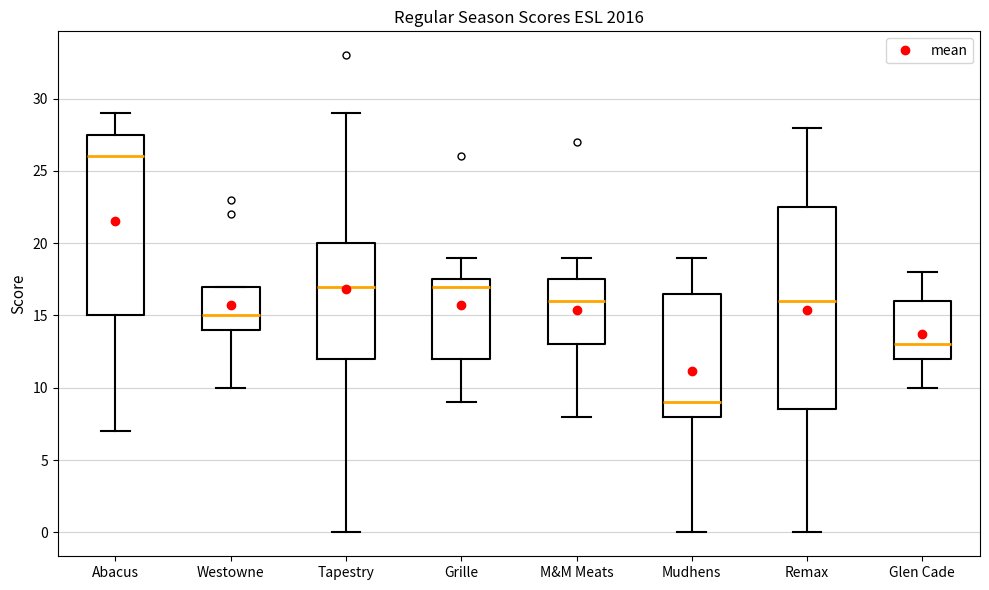

Which box has the highest median line?

Abacus